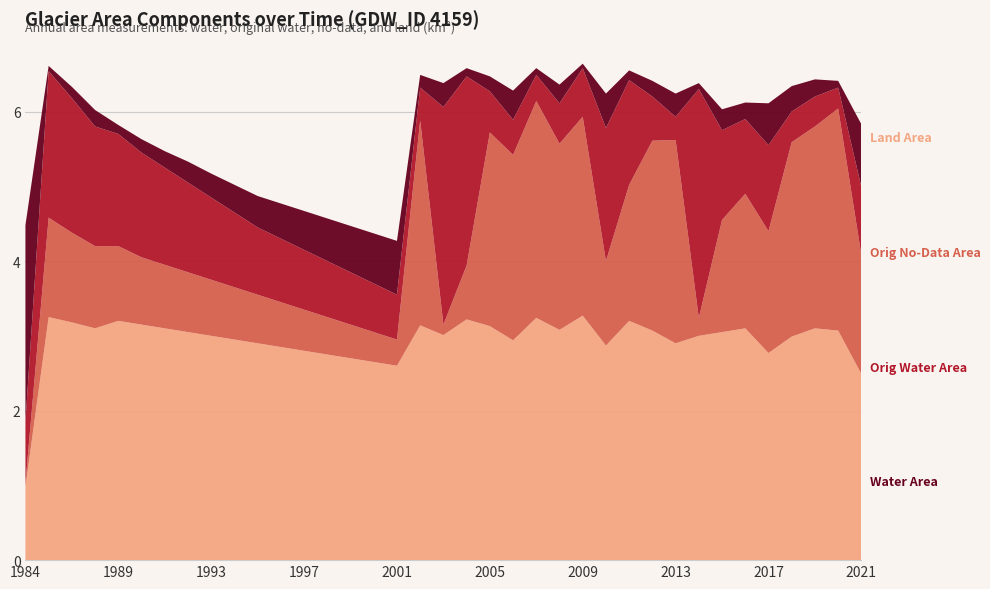

Reading left to right, what are all the values shown in this chart?

waterArea: 1.0	3.2	3.2	3.1	3.2	3.1	3.1	3.0	3.0	3.0	2.9	2.9	2.8	2.8	2.7	2.6	2.6	3.1	3.0	3.2	3.1	2.9	3.2	3.1	3.3	2.9	3.2	3.1	2.9	3.0	3.0	3.1	2.8	3.0	3.1	3.1	2.5
origWaterArea: 0.1	1.3	1.2	1.1	1.0	0.9	0.8	0.8	0.8	0.7	0.7	0.6	0.6	0.5	0.5	0.4	0.3	2.7	0.1	0.7	2.6	2.5	2.9	2.5	2.7	1.1	1.8	2.5	2.7	0.2	1.5	1.8	1.6	2.6	2.7	3.0	1.6
origNoDataArea: 0.8	2.0	1.8	1.6	1.5	1.4	1.3	1.2	1.1	1.0	0.9	0.8	0.8	0.8	0.7	0.7	0.6	0.4	2.9	2.5	0.6	0.5	0.3	0.5	0.7	1.8	1.4	0.6	0.3	3.1	1.2	1.0	1.1	0.4	0.4	0.3	0.9
landArea: 2.6	0.1	0.1	0.2	0.1	0.2	0.2	0.3	0.3	0.4	0.4	0.5	0.5	0.6	0.6	0.7	0.7	0.2	0.3	0.1	0.2	0.4	0.1	0.2	0.1	0.5	0.1	0.2	0.3	0.1	0.3	0.2	0.6	0.3	0.2	0.1	0.8